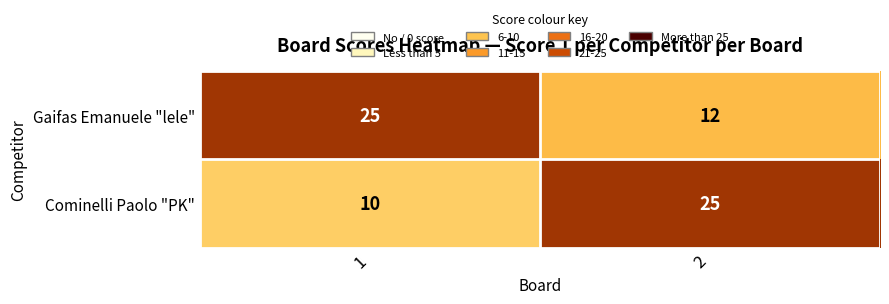

Reading right to left, transcribe all the data shown in this chart.

Gaifas Emanuele "lele": 12	25
Cominelli Paolo "PK": 25	10